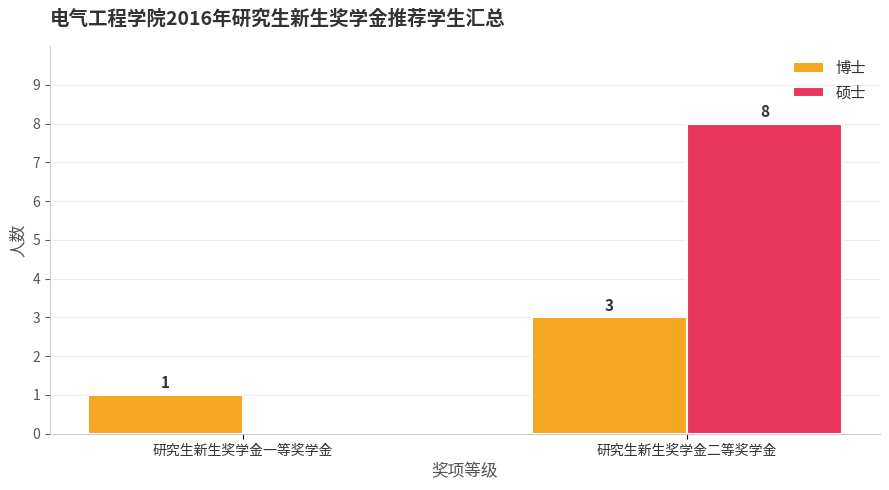

What are all the series names shown in the legend?

博士, 硕士